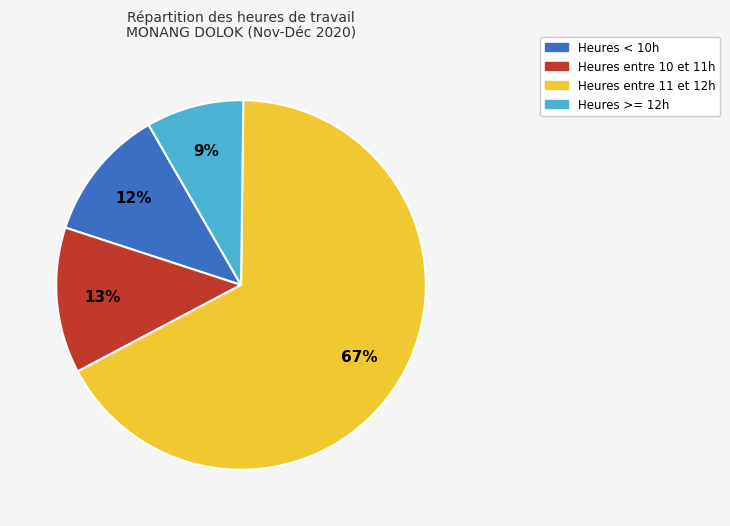

Combined, do Heures < 10h and Heures entre 10 et 11h account for over 50%?

No